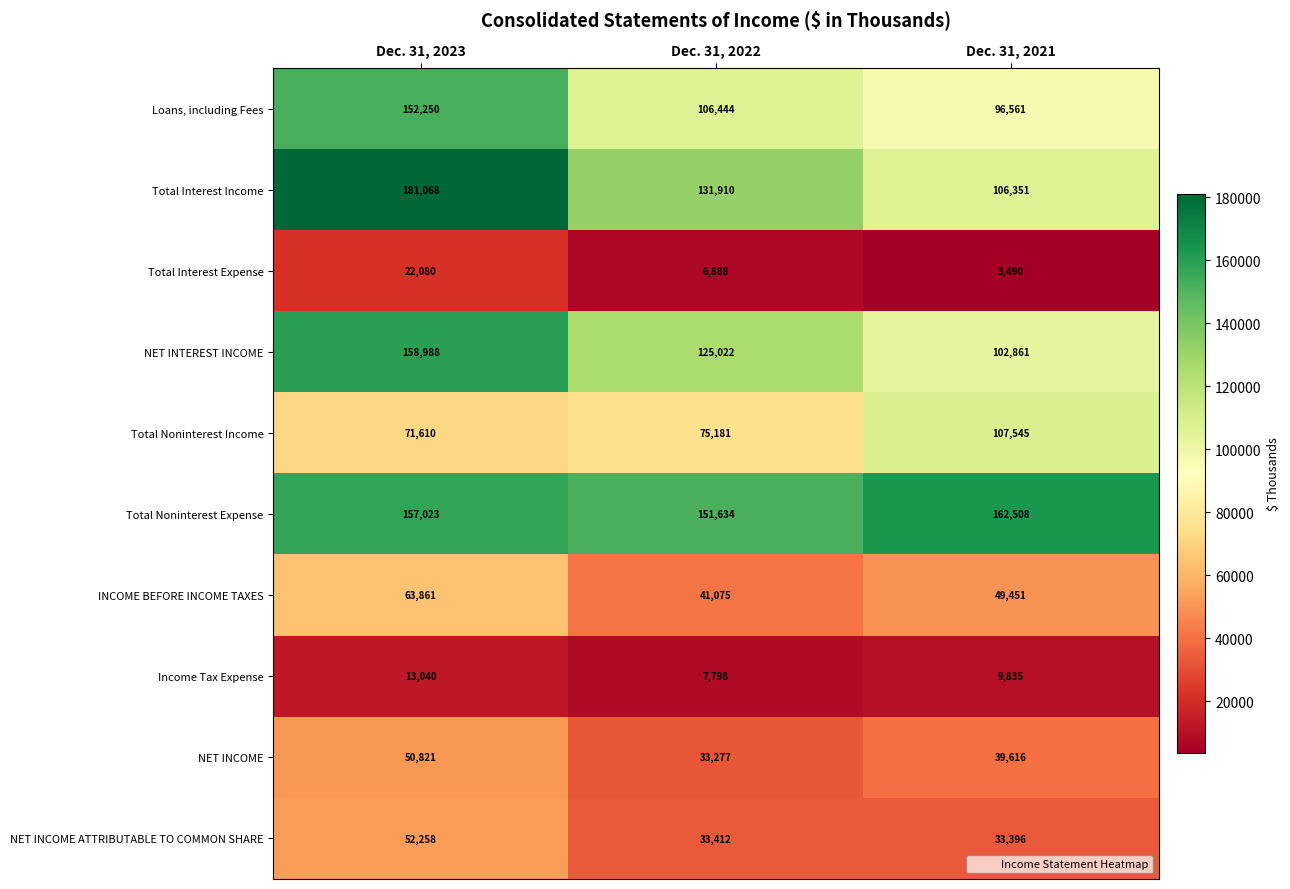

How many categories are shown in the chart?

3